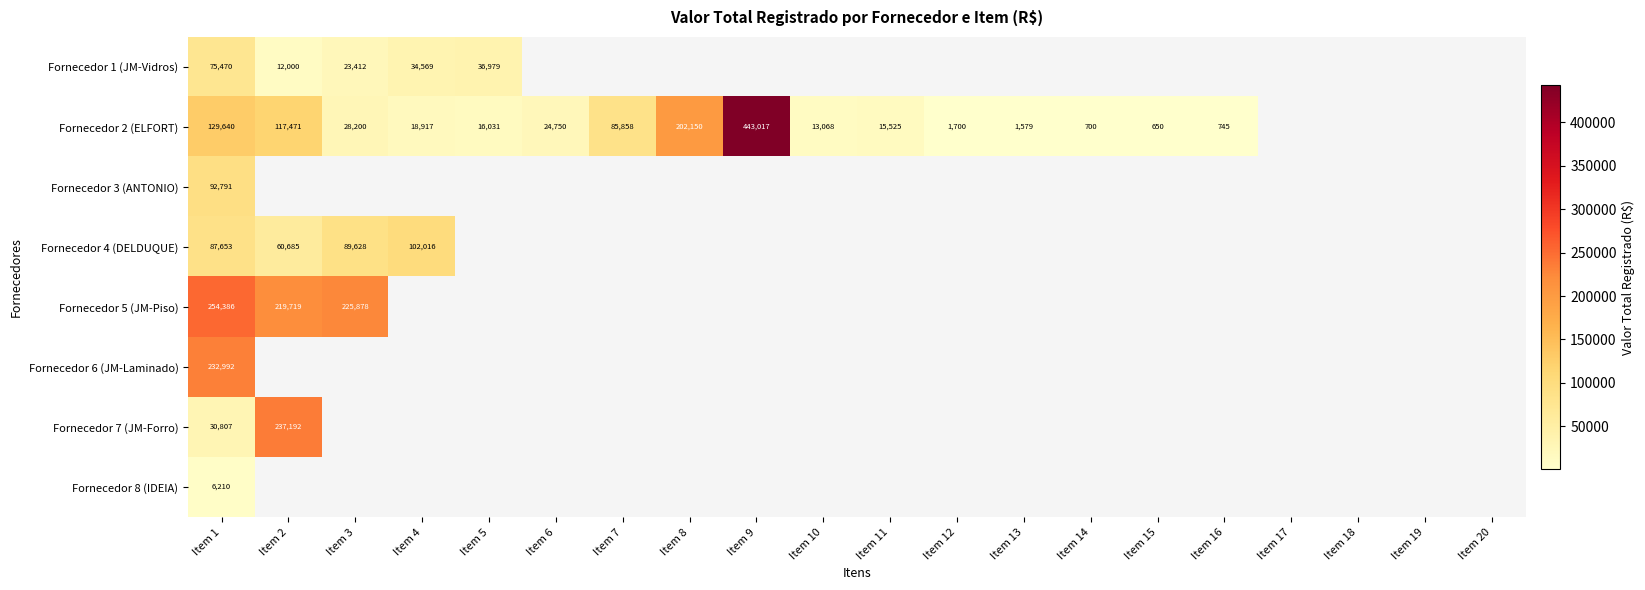

At which category is the sum across all series the highest?

Item 1